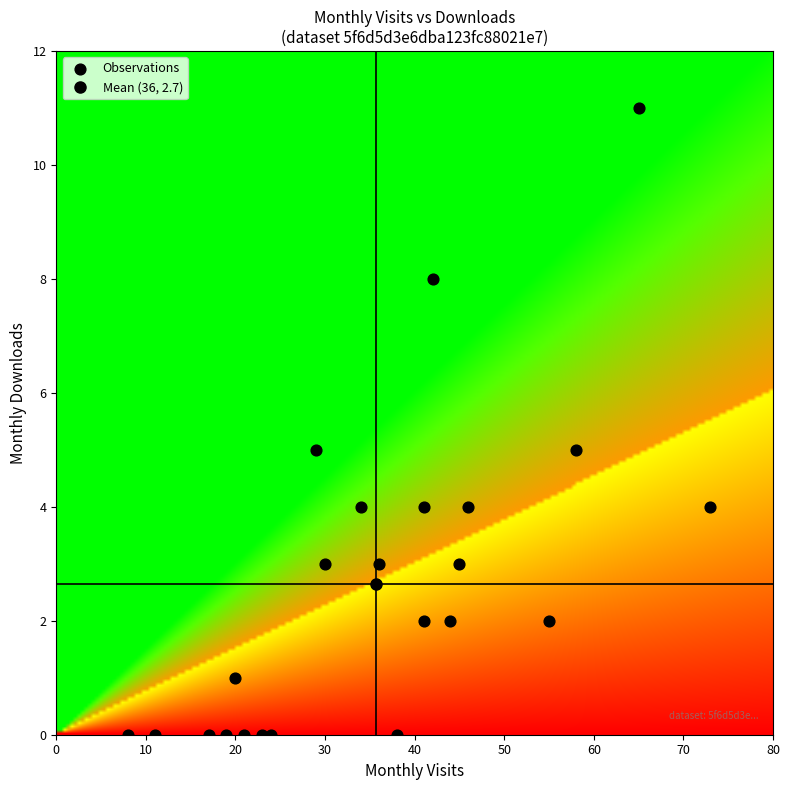

What is the range of Y values (max minus min)?

11